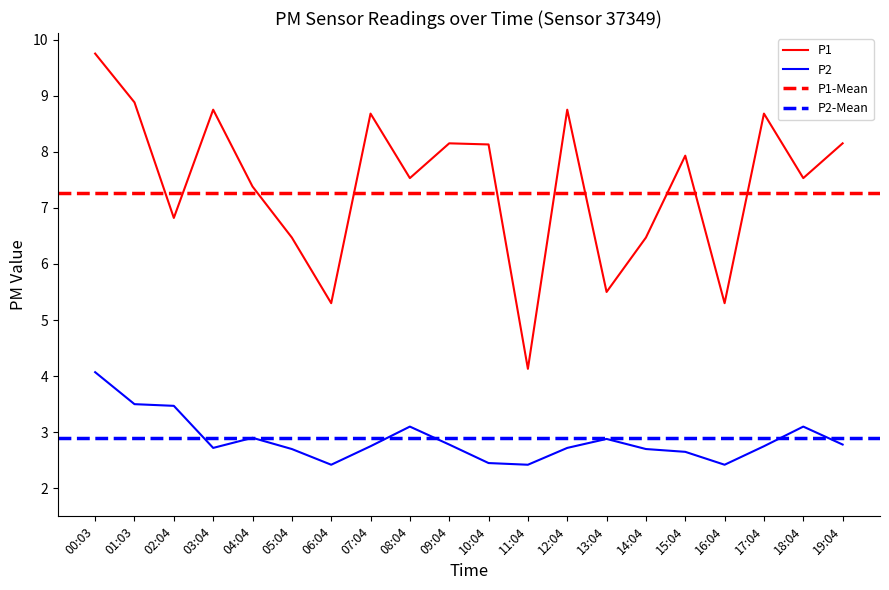

What position from the right is 05:04?

15